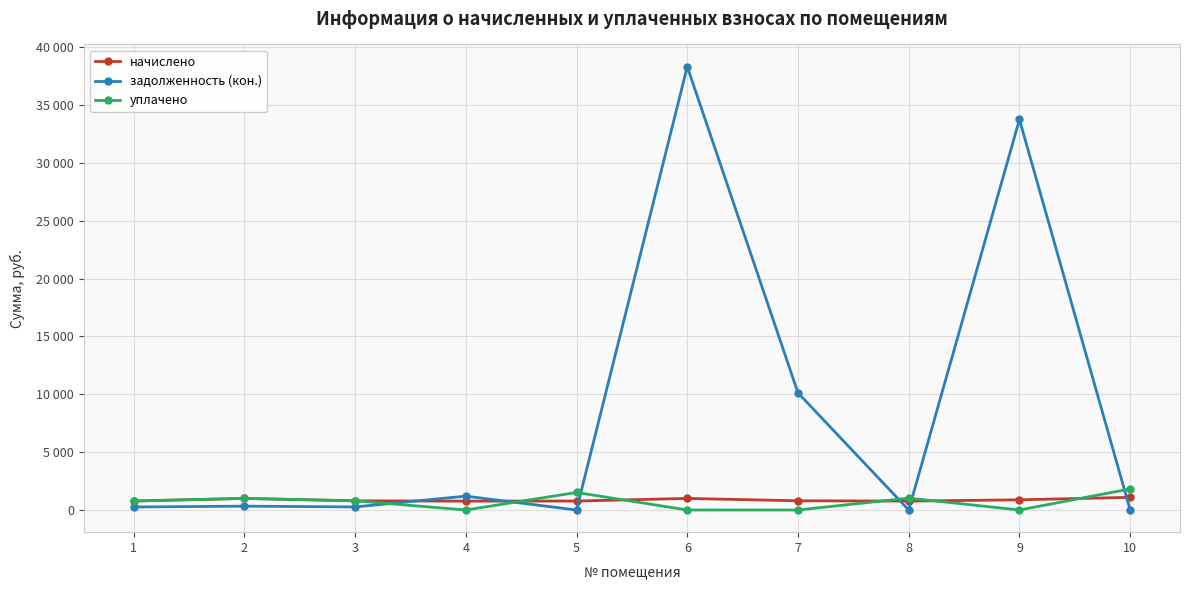

True or false: задолженность (кон.) has more than 2 points higher than both neighbors.

True